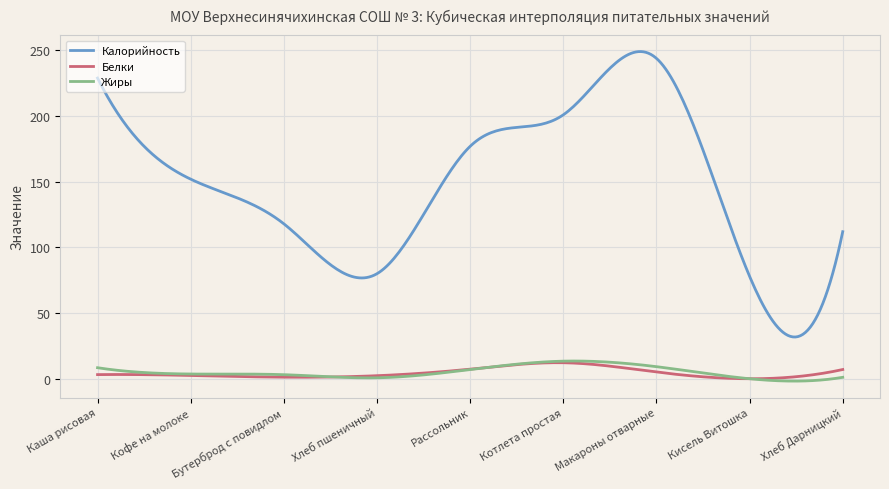

Which series has the largest total across all categories?

Калорийность